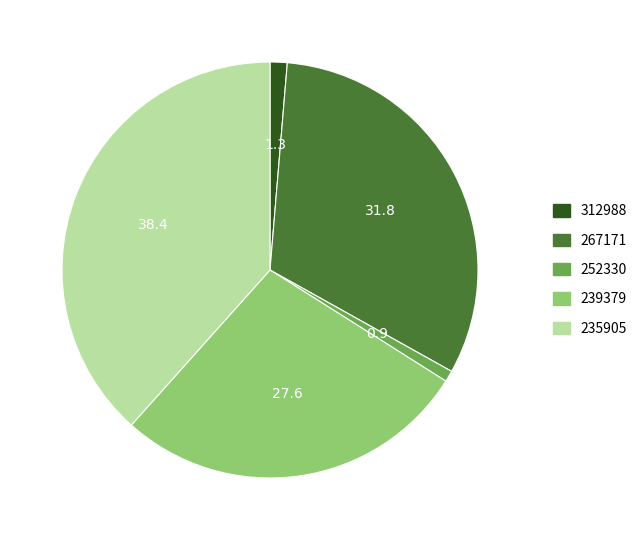

Which slice is the largest?

235905